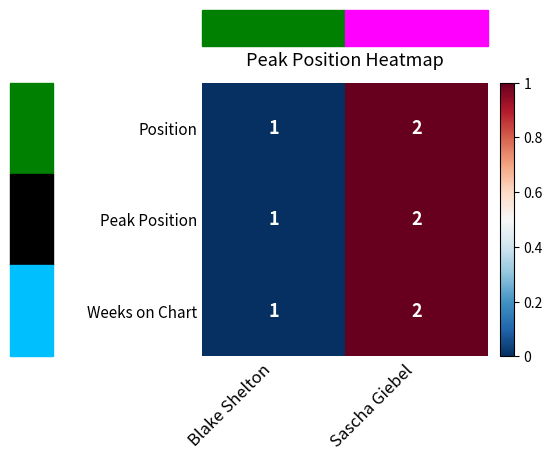

Which category has the highest value across all series?

Sascha Giebel